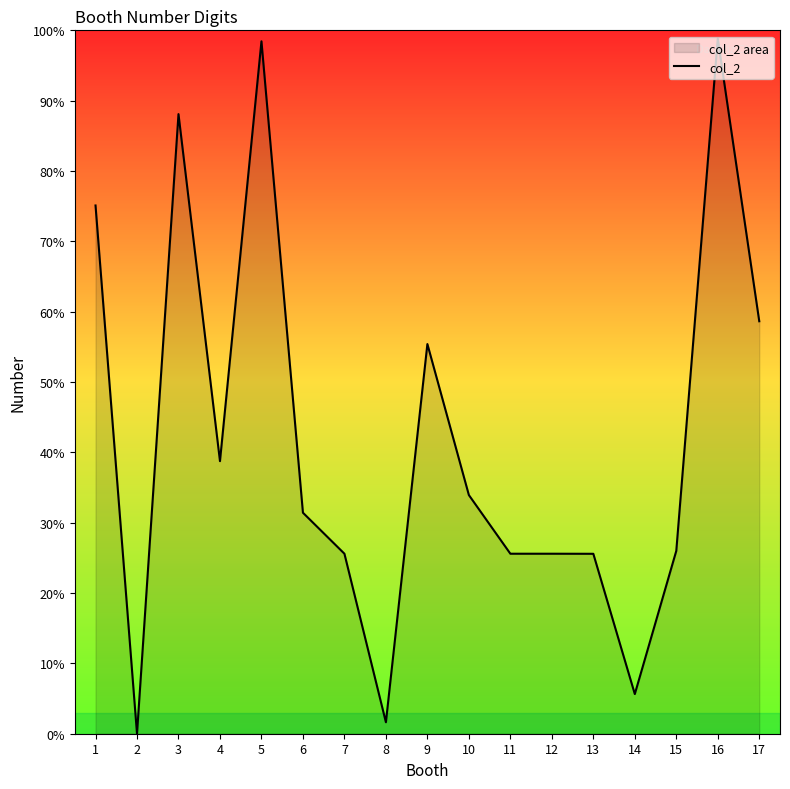

How many values are above zero?

16